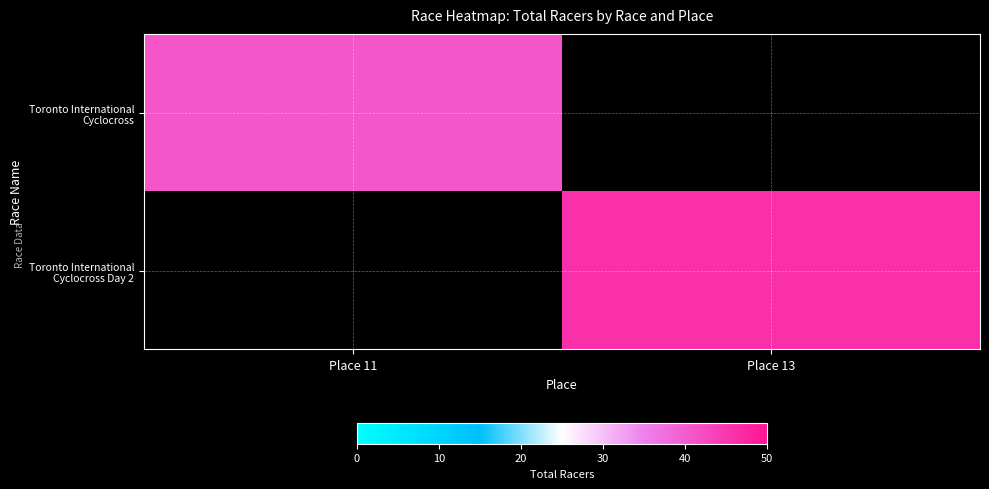

How many categories are shown in the chart?

2